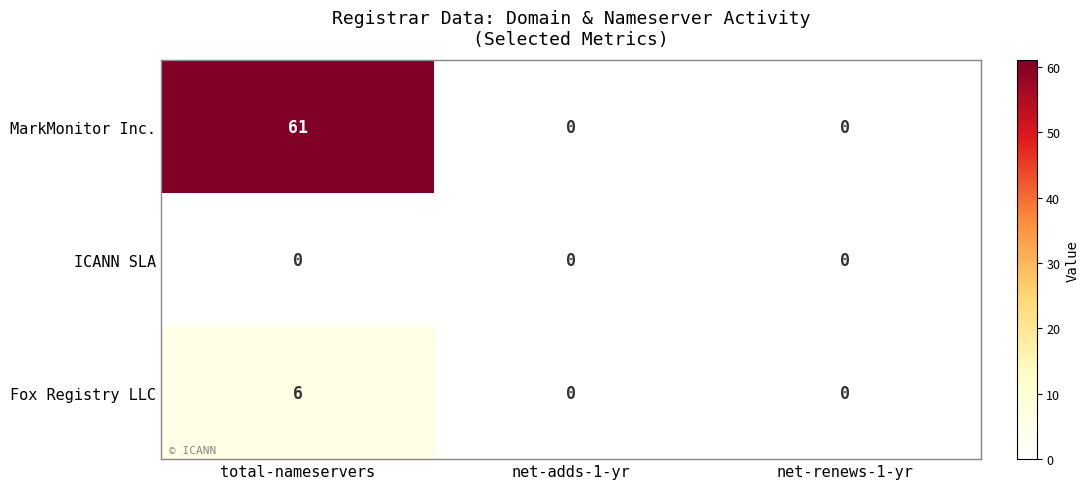

At which category is the sum across all series the highest?

total-nameservers